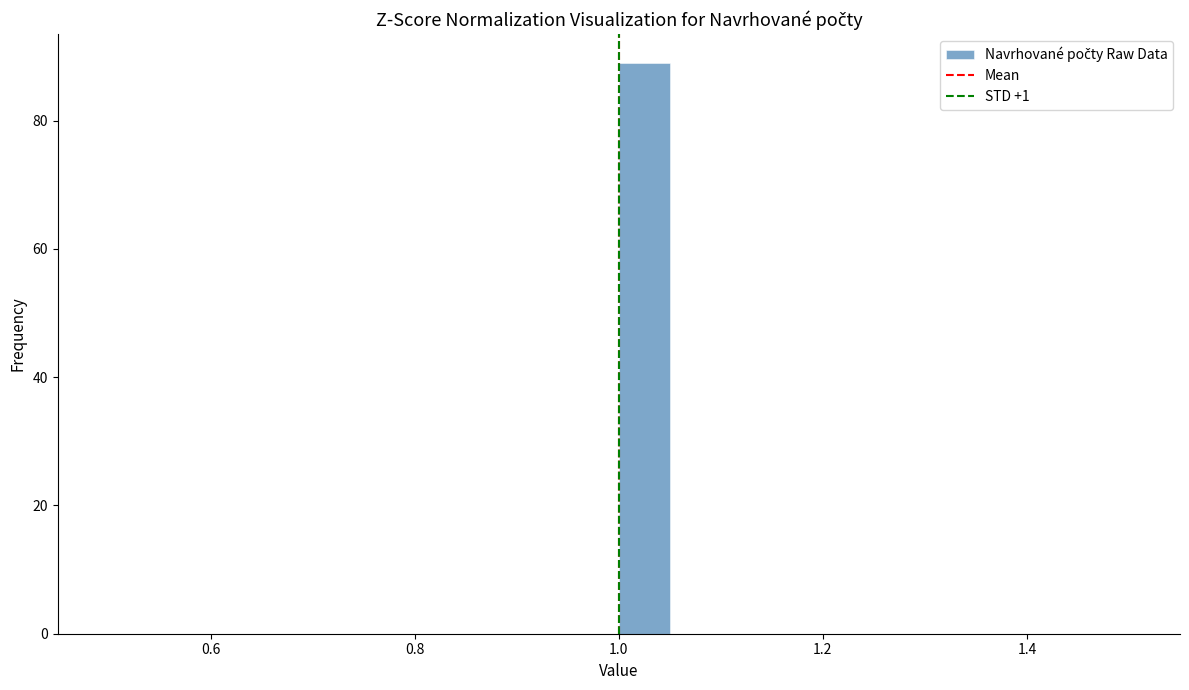

Around what value on the x-axis is the tallest bar? Give the approximate position of its centre, as read against the axis.

1.02